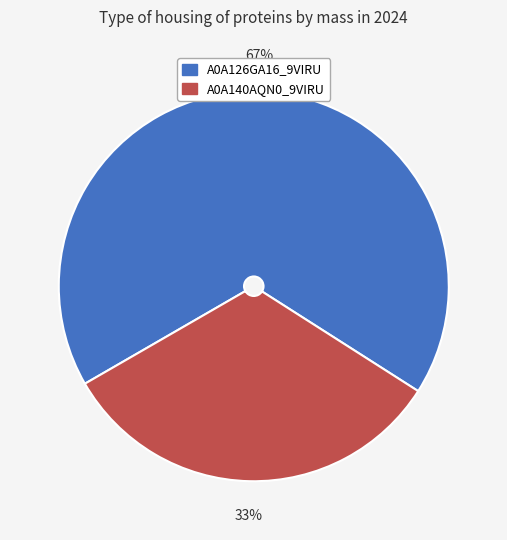

The A0A140AQN0_9VIRU slice represents 28% of the pie. True or false?

False